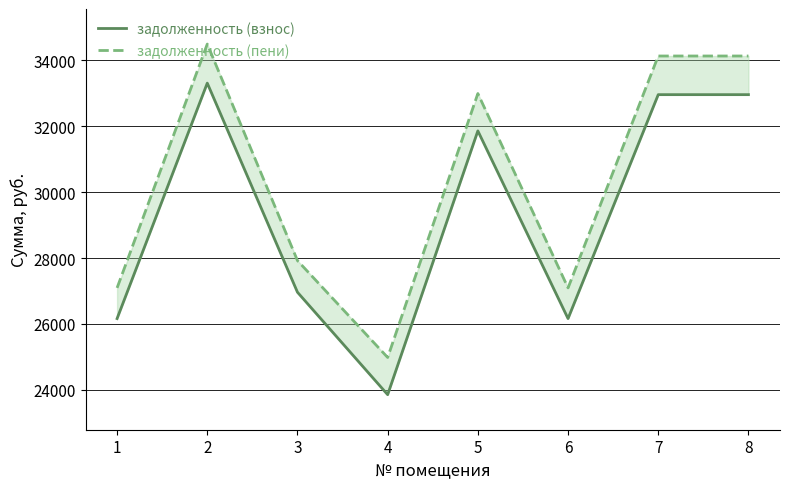

Where does the задолженность (пени) series first go above 32989?

2